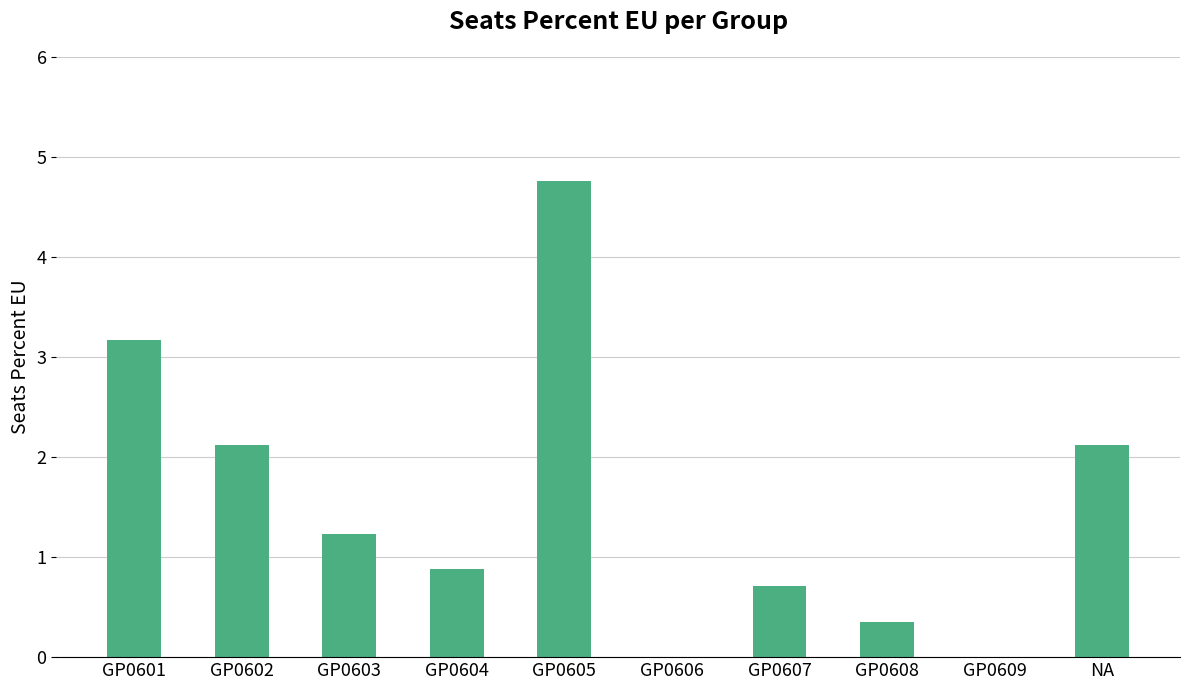

What is the sum of all values?

15.3